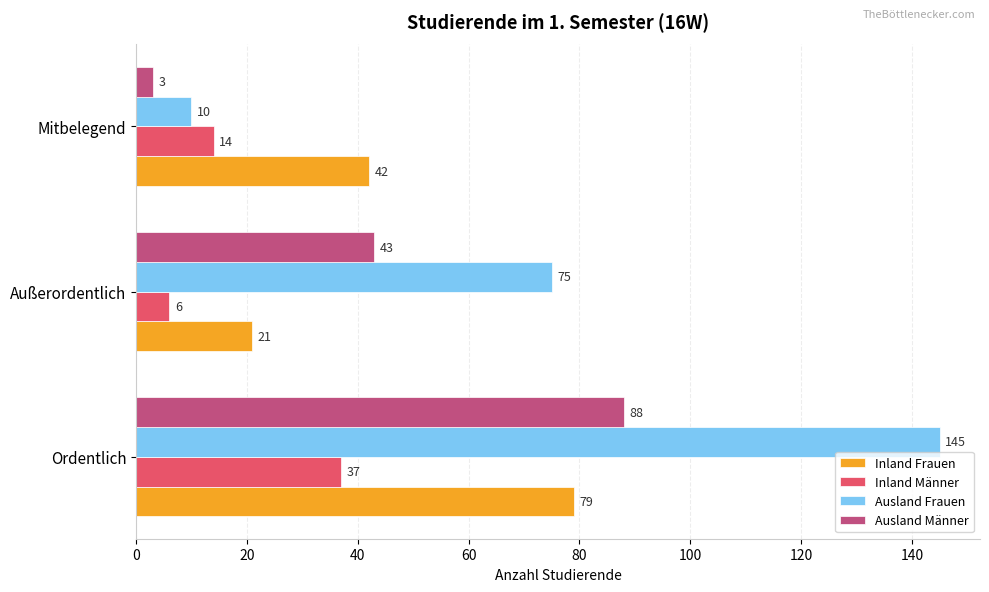

What is the difference between the maximum and minimum values in the Inland Frauen series?

58